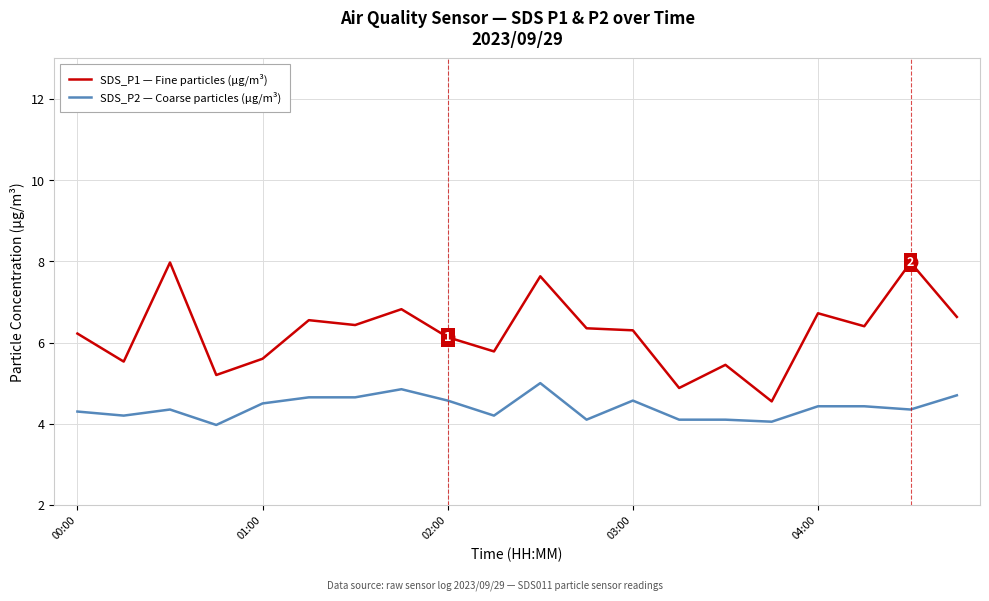

At how many categories does at least one series exceed 7?

3